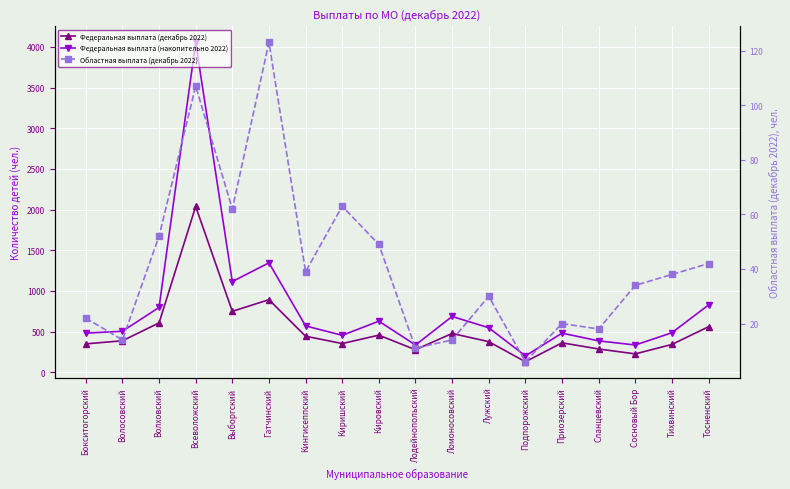

Count the number of data series in this chart.

3